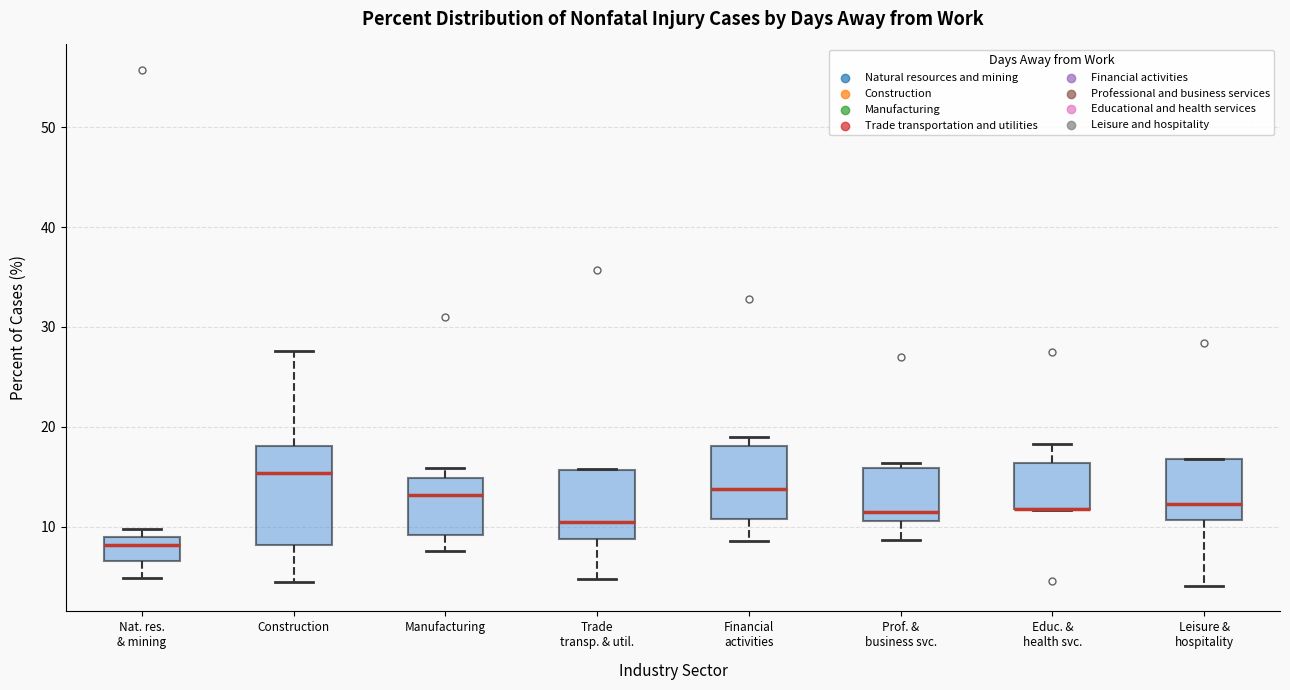

Where does the median line of the box for Nat. res. & mining sit on the y-axis? The values are not printed on the chart, so give them approximately, as read against the axis.

8